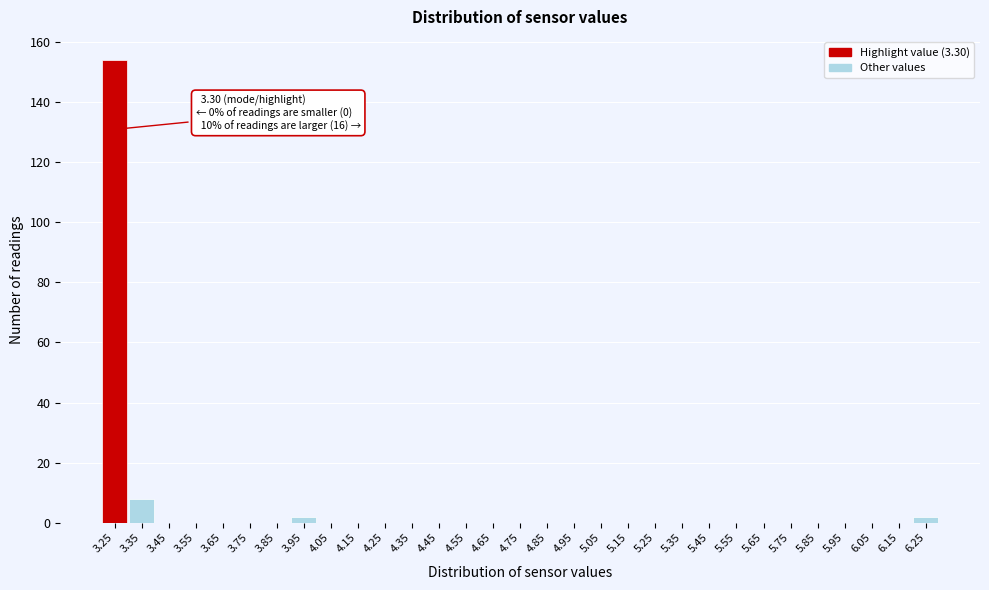

Where is the data nearest to the value 77?

3.35